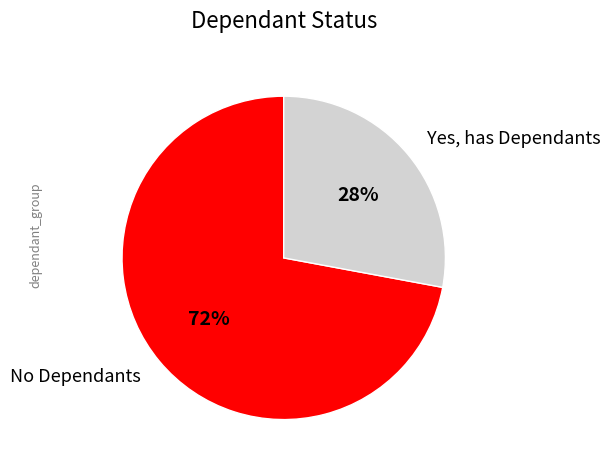

Is it true that Yes, has Dependants is 28% of the pie?

True